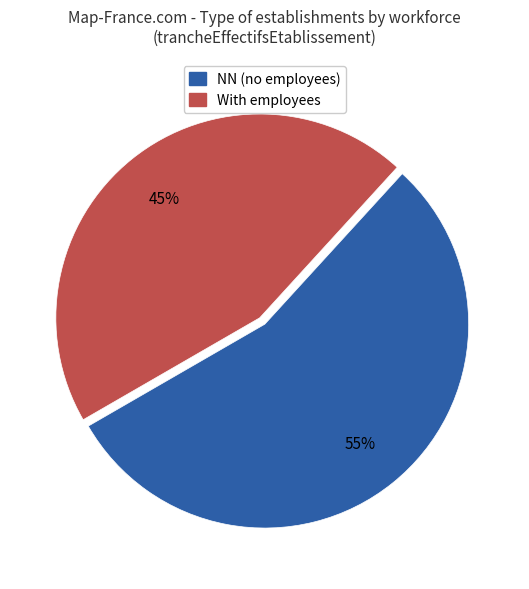

Does any single category account for the majority?

Yes